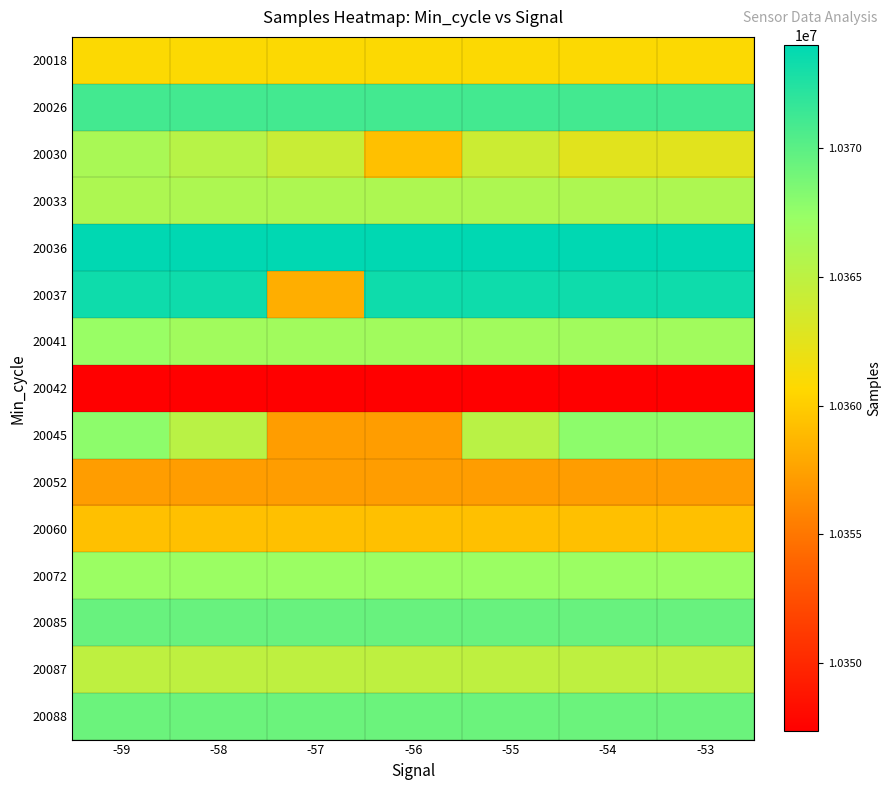

What is the smallest value displayed?

10347356